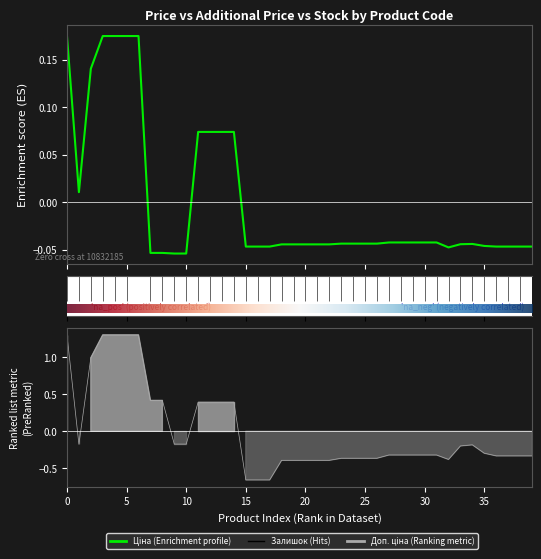

What is the value of the Доп. ціна point at the 34th from the left?

-0.2